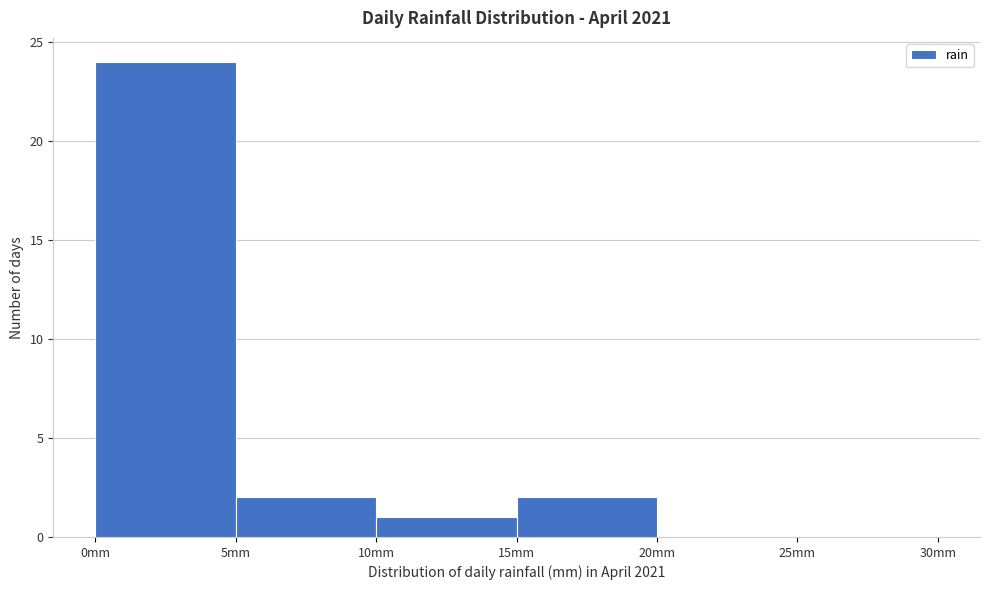

Reading left to right, list every bar in this chart as the range it spans on the x-axis followed by its height. The values are not printed on the chart, so give them approximately, as read against the axis.

0 to 5: 24
5 to 10: 2
10 to 15: 1
15 to 20: 2
20 to 25: 0
25 to 30: 0